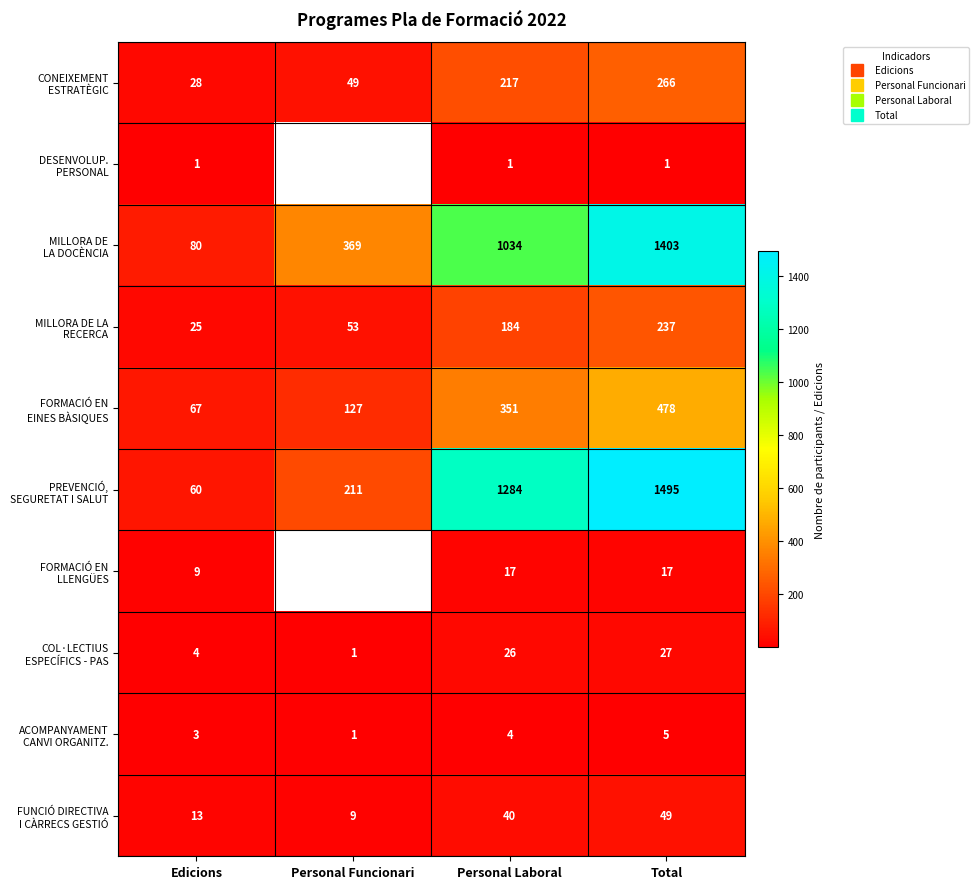

Is the value of DESENVOLUP. PERSONAL at Personal Laboral greater than the value of FORMACIÓ EN EINES BÀSIQUES at Personal Funcionari?

No